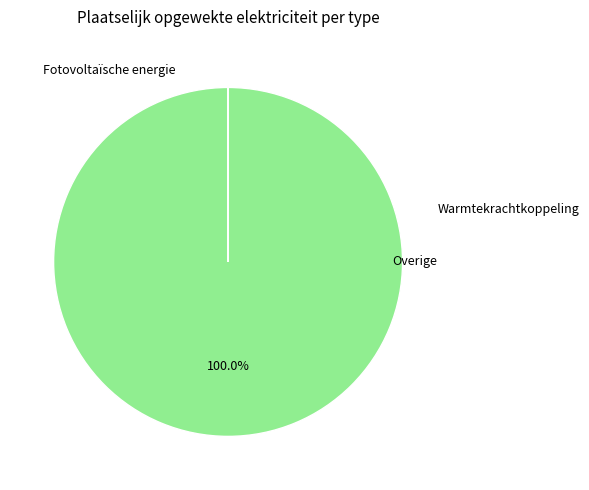

Count the number of slices in the pie.

3